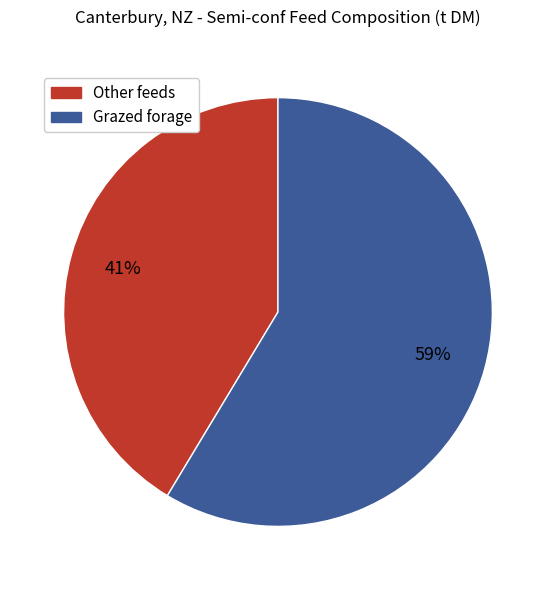

Is there any slice that represents more than half of the pie?

Yes